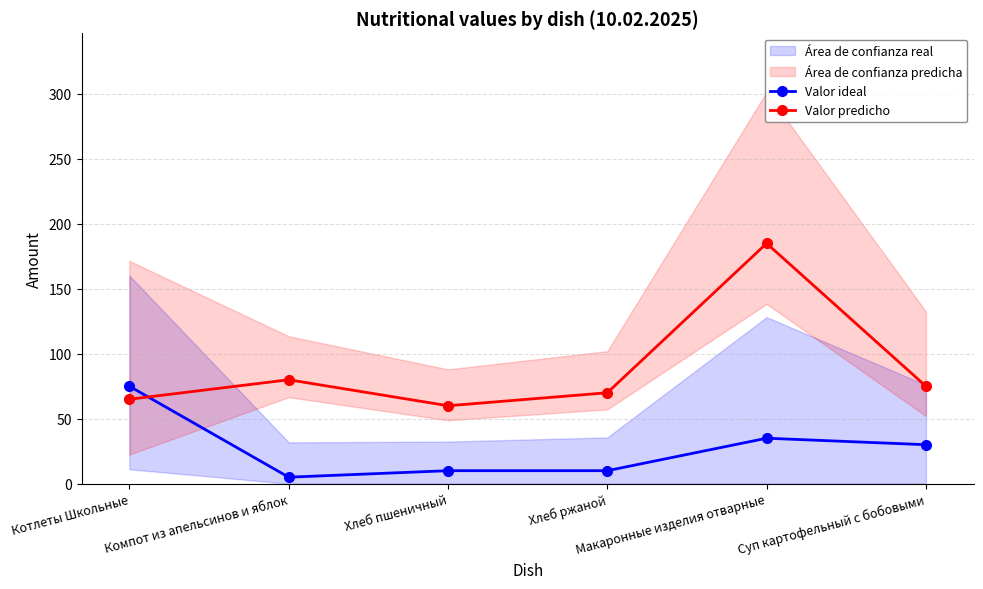

Reading left to right, list all the values displayed in this chart.

Valor ideal: 75	5	10	10	35	30
Valor predicho: 65	80	60	70	185	75